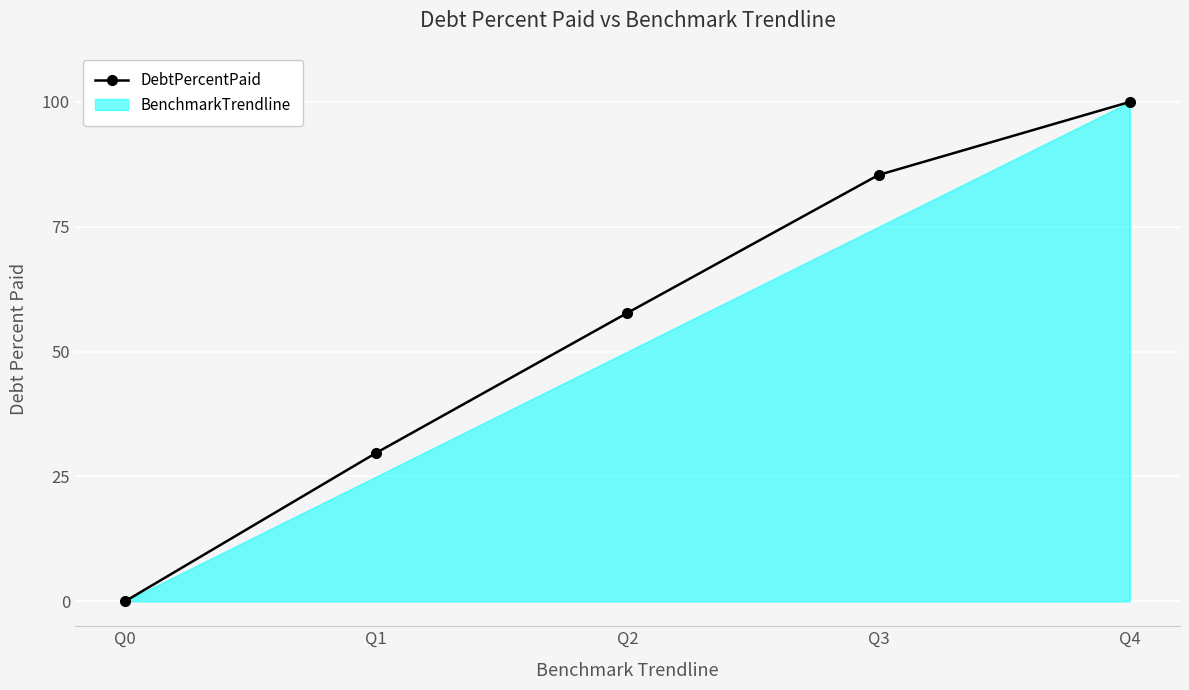

Is it true that the value at Q4 is 100.0?

True